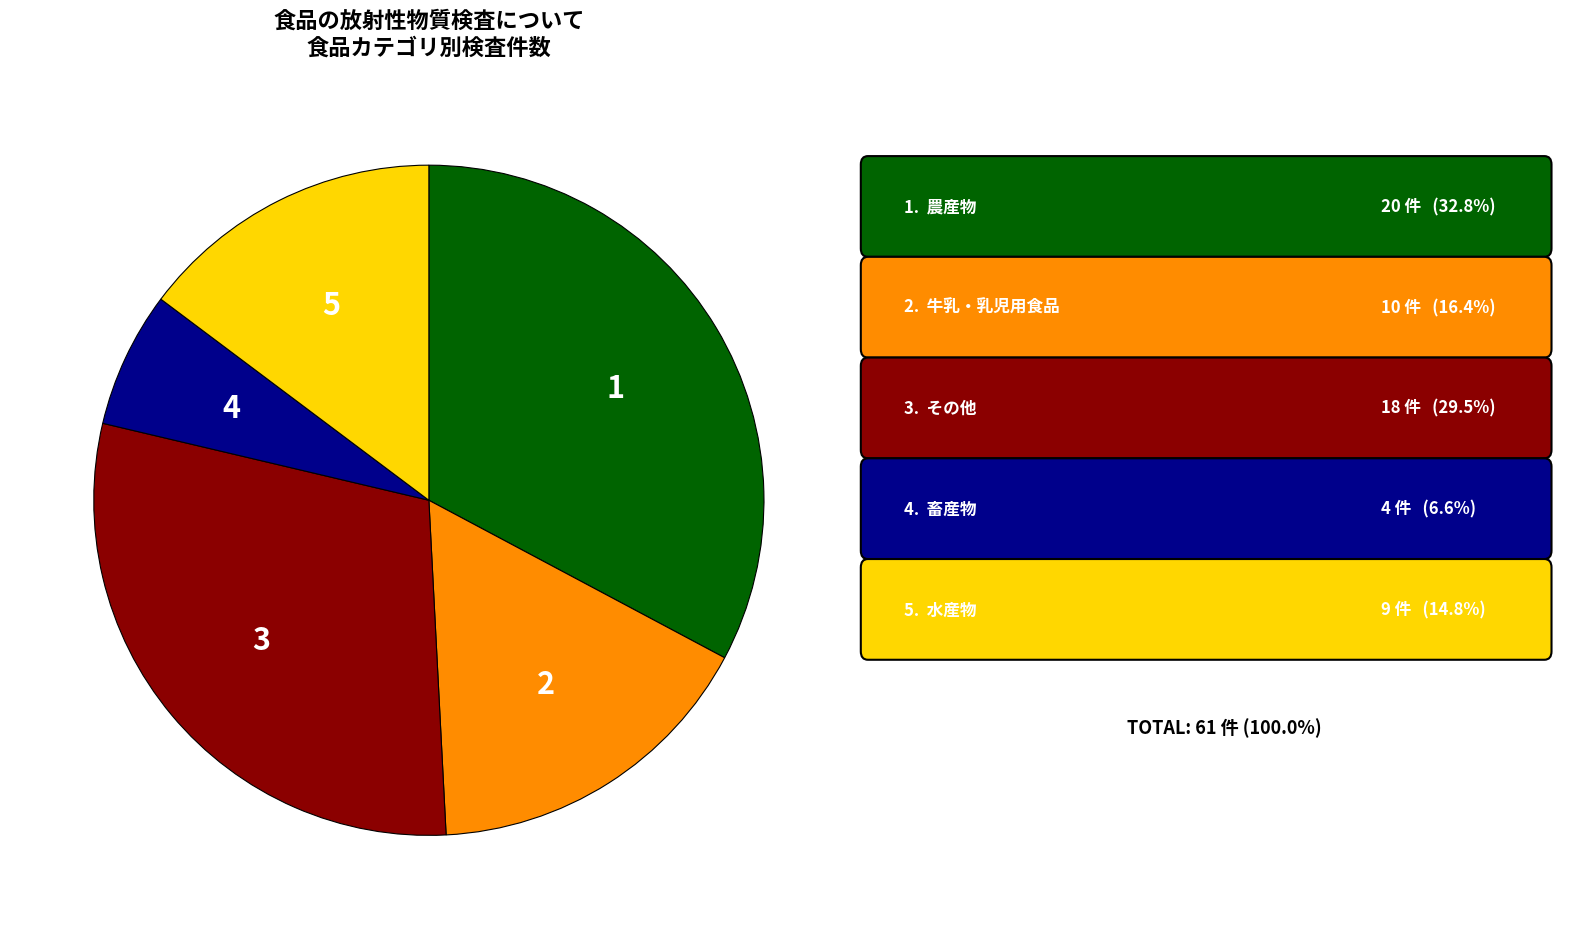

Is there any slice that represents more than half of the pie?

No